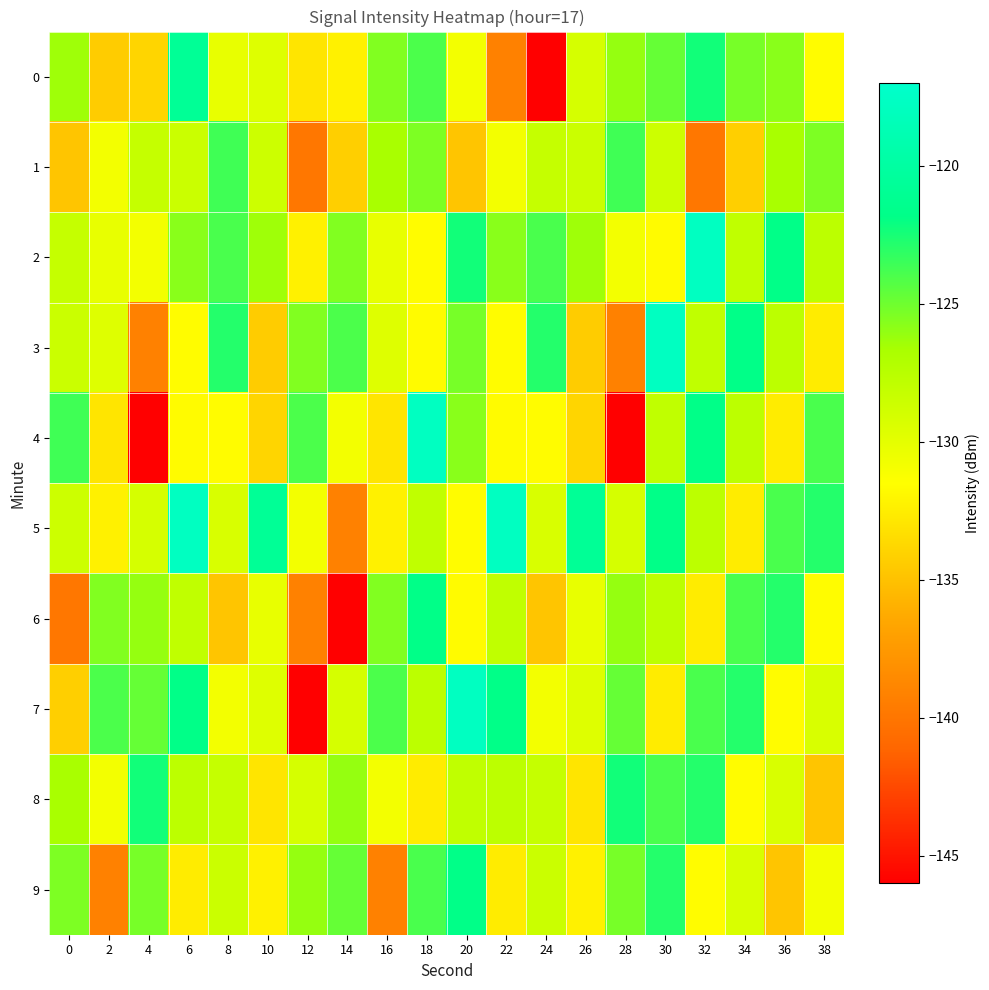

Which series has the widest spread of values?

4